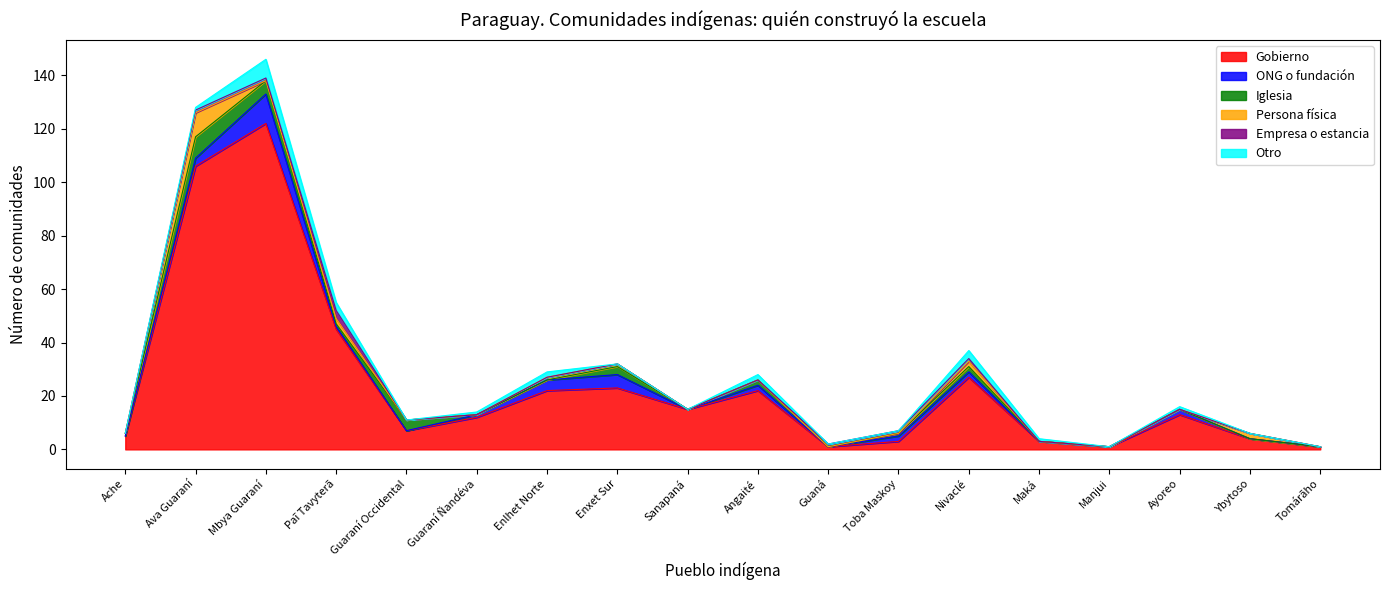

Is it true that Otro equals -3 at Ache?

False